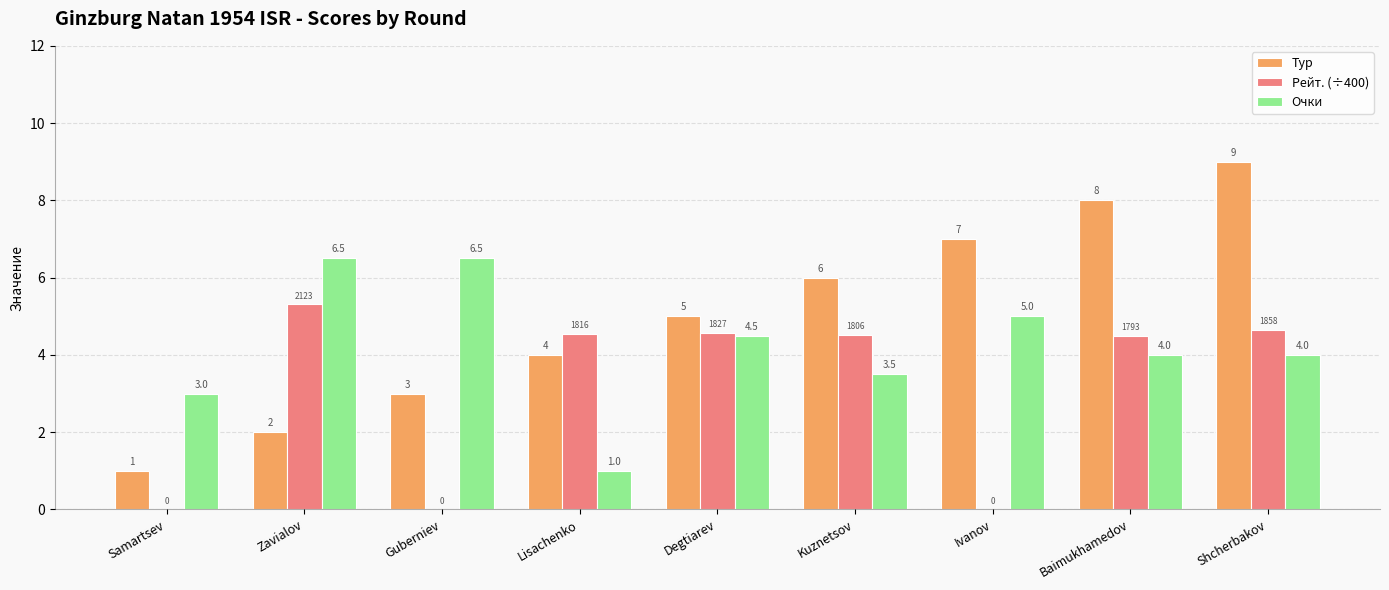

Which series changed the most between Zavialov and Guberniev?

Рейт. (÷400)